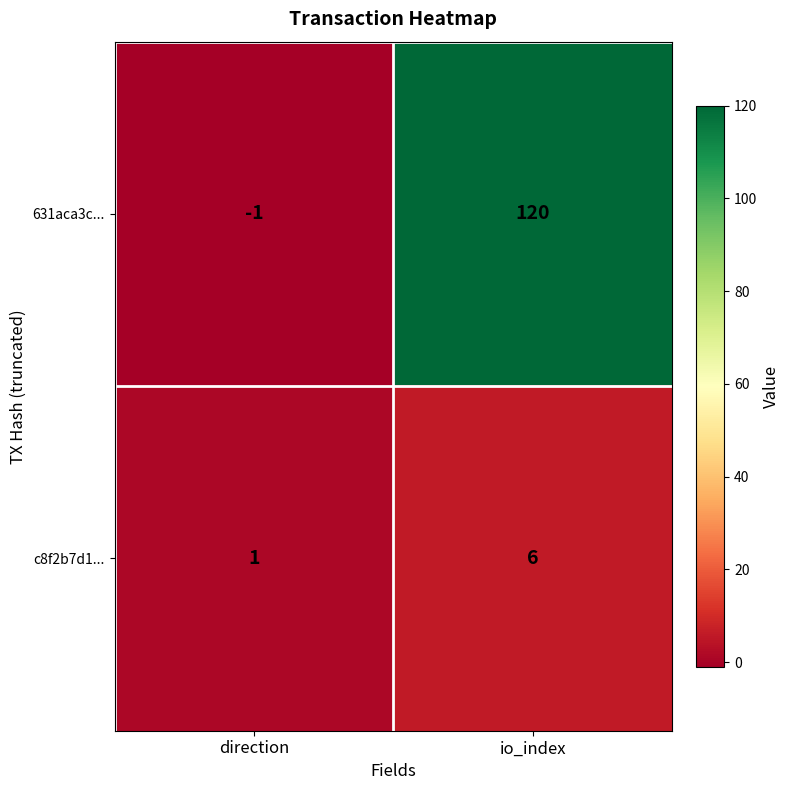

How many distinct data groups are displayed?

2